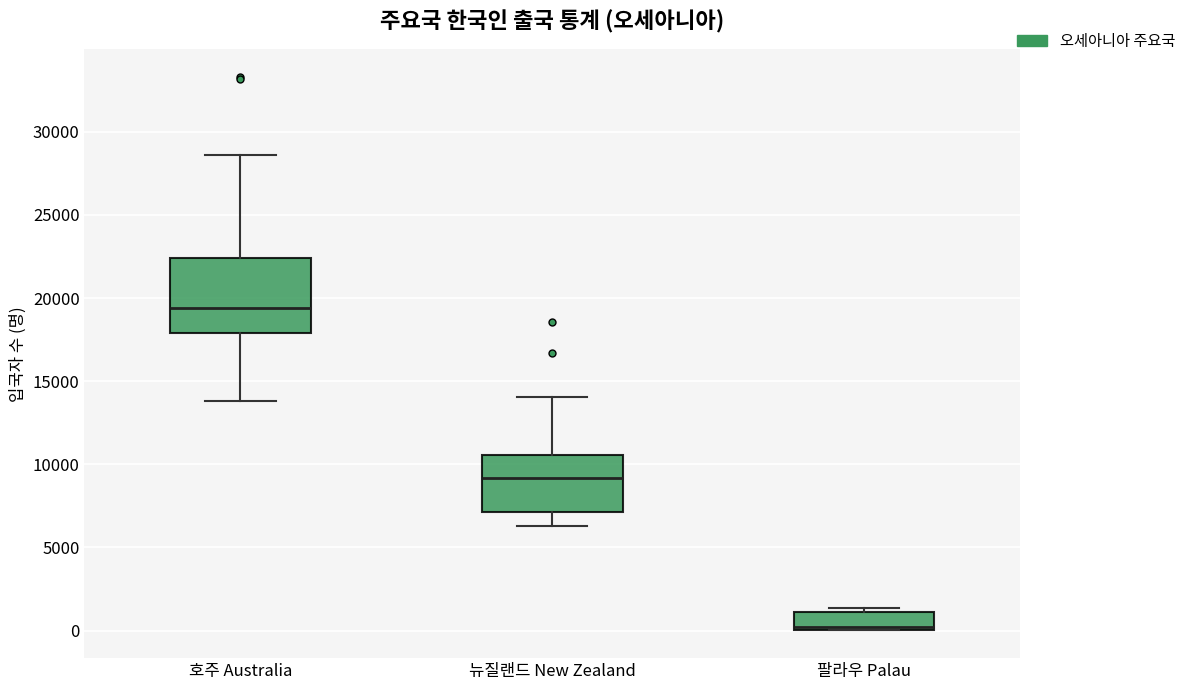

Reading left to right, read every box against the y-axis: the position of its median line, the range the box covers, and the ends of its whiskers. The values are not printed on the chart, so give them approximately, as read against the axis.

호주 Australia: median 19500, box 18000 to 22500, whiskers 14000 to 28500
뉴질랜드 New Zealand: median 9000, box 7000 to 10500, whiskers 6500 to 14000
팔라우 Palau: median 0 (just above the box's lower edge), box 0 to 1000, whiskers 0 to 1500